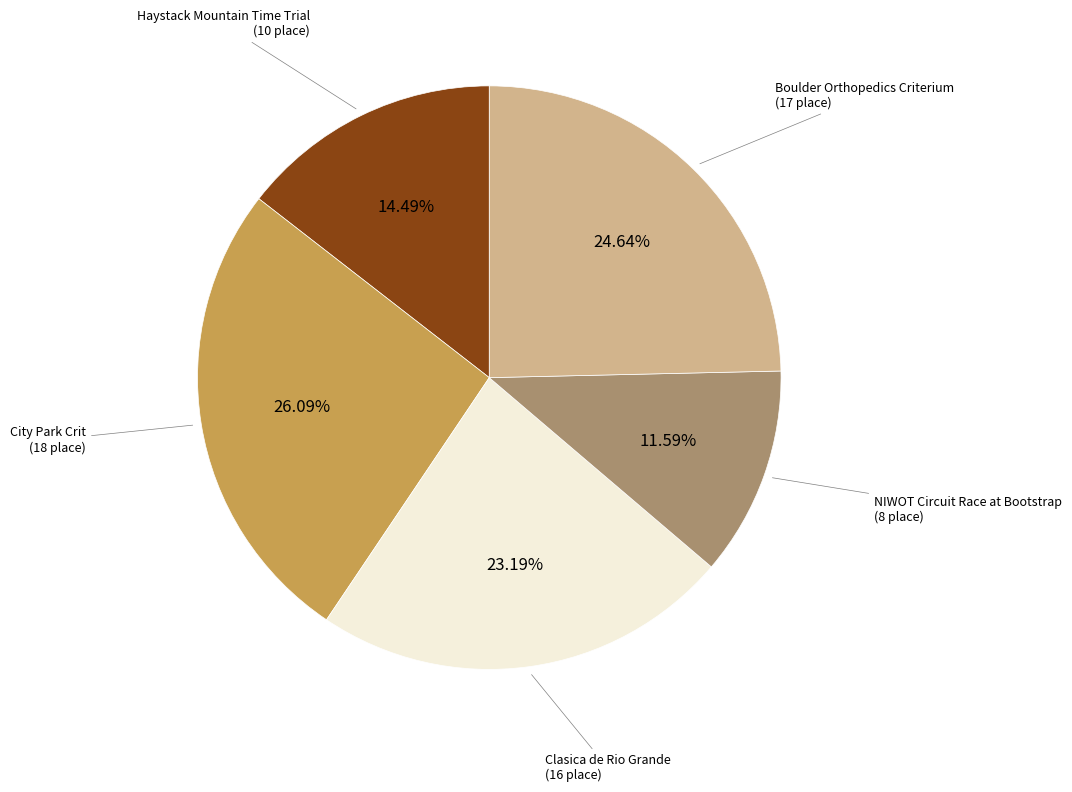

Count the number of slices in the pie.

5